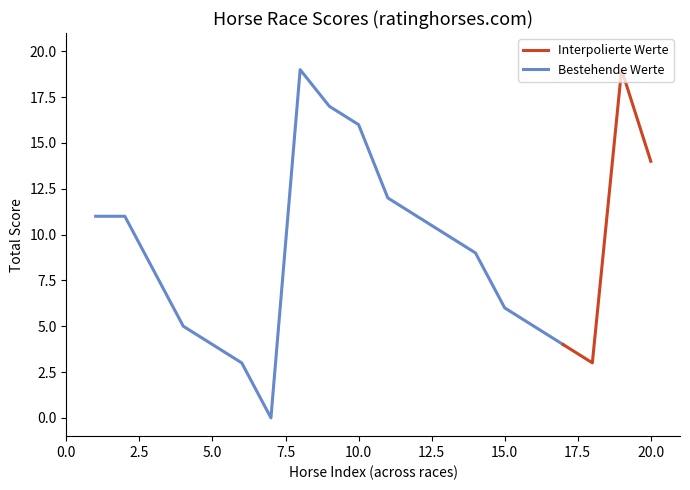

Rank the series at 1 from highest to lowest value.

Bestehende Werte, Interpolierte Werte